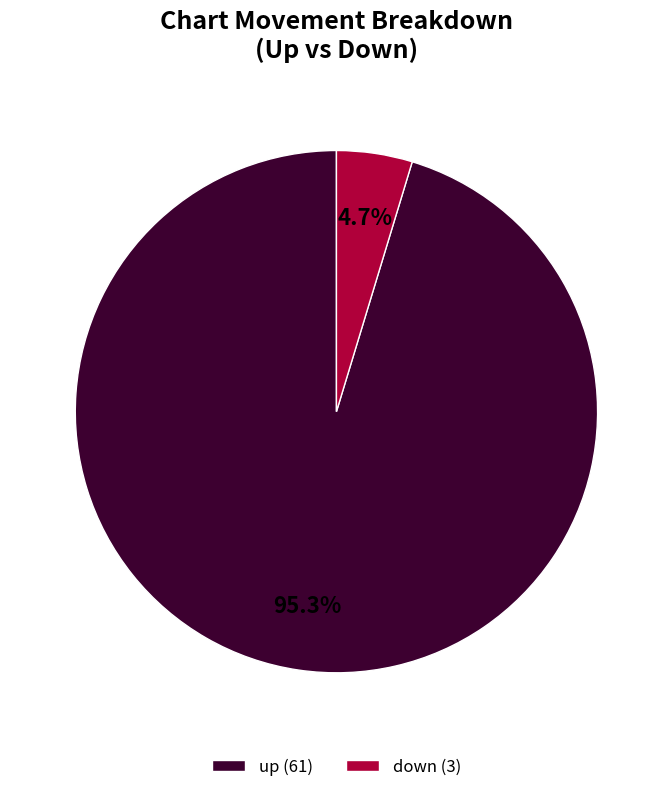

Count the number of slices in the pie.

2